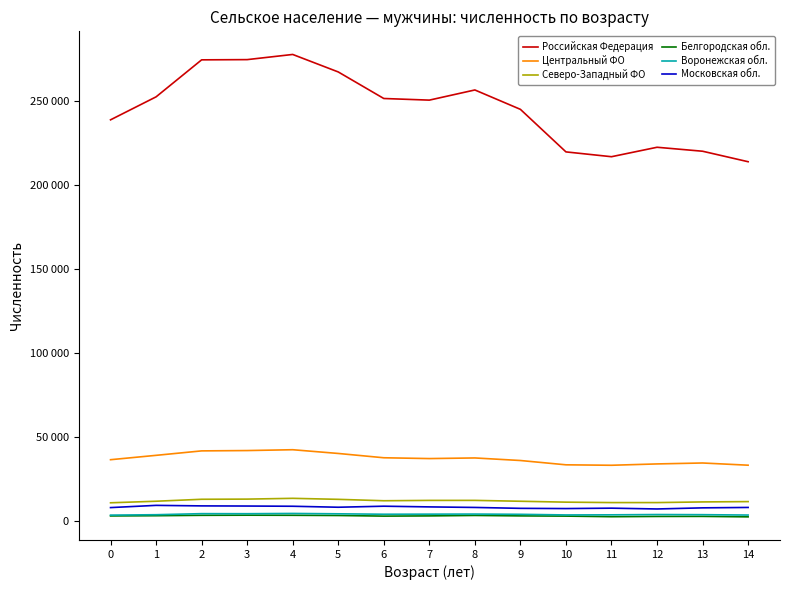

Does the chart have visible grid lines?

No